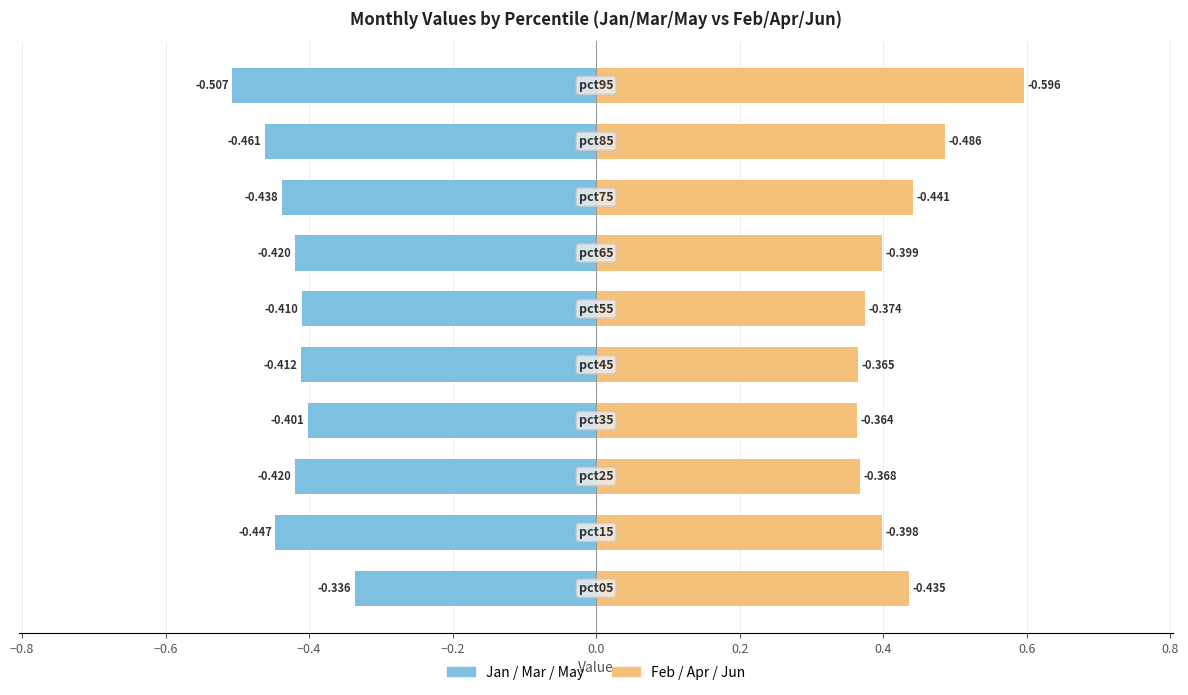

Is it true that Feb/Apr/Jun avg equals 0.7 at 0.6?

False